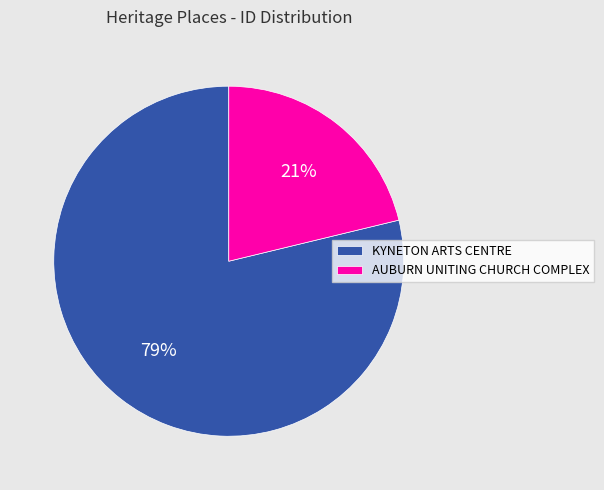

Does AUBURN UNITING CHURCH COMPLEX account for over 50% of the chart?

No